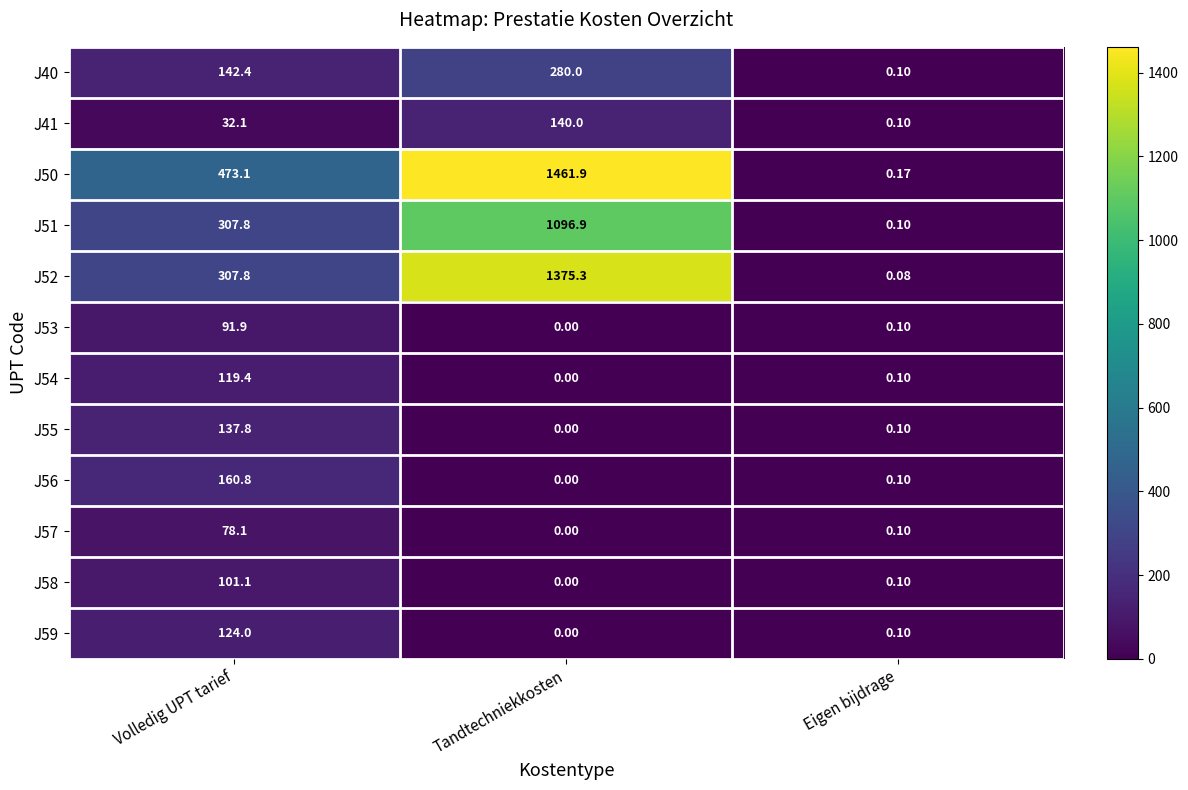

Count the number of data series in this chart.

12